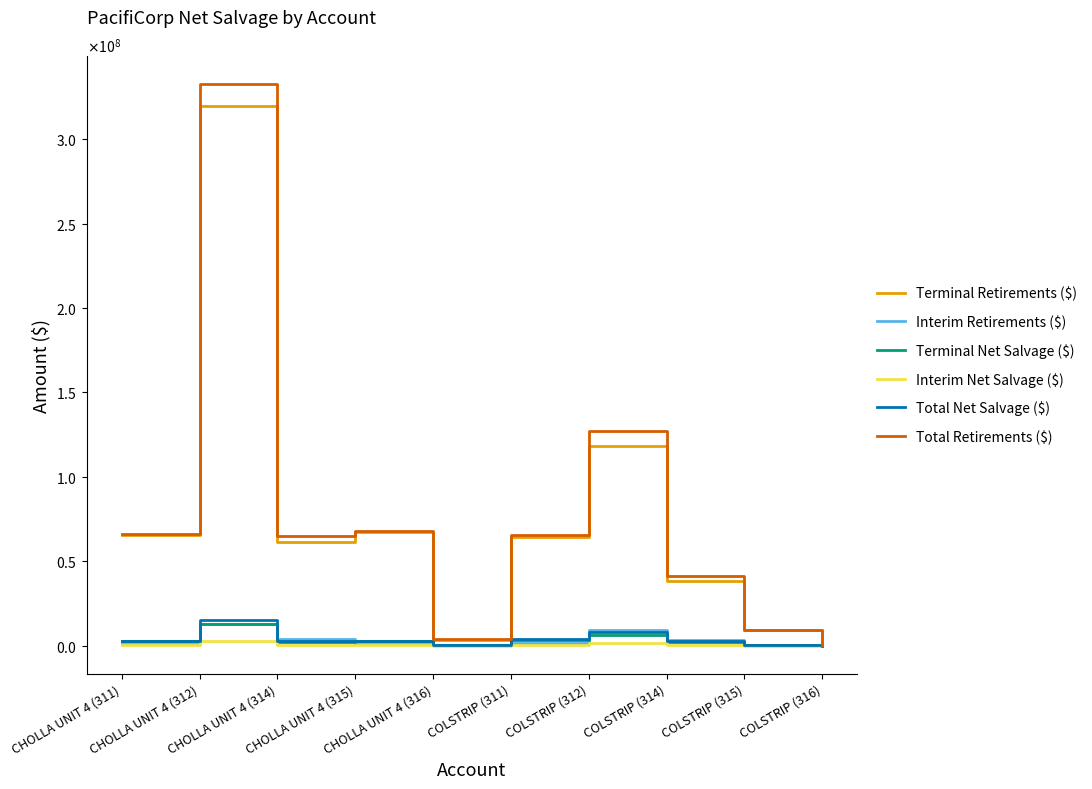

What position from the left is CHOLLA UNIT 4 (311)?

1